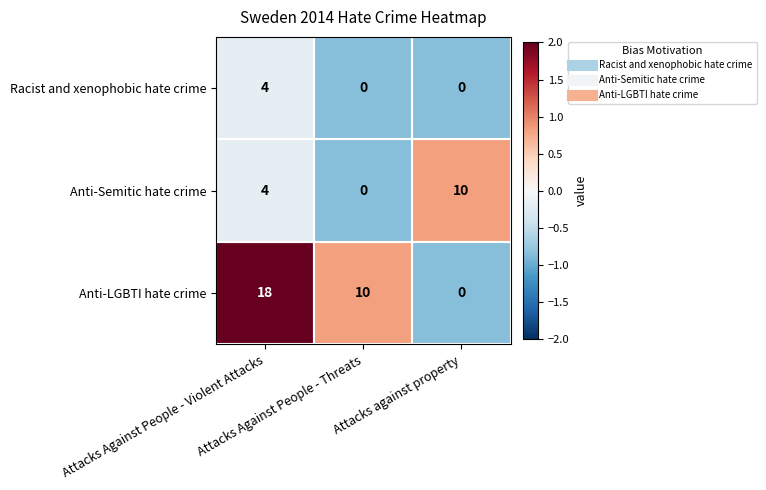

List the series in order of their overall mean, lowest first.

Racist and xenophobic hate crime, Anti-Semitic hate crime, Anti-LGBTI hate crime